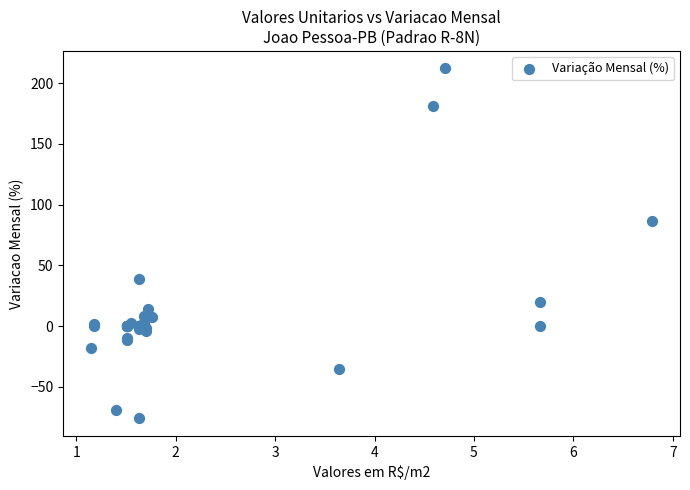

What Y value in the scatter plot is closest to 68?

86.2